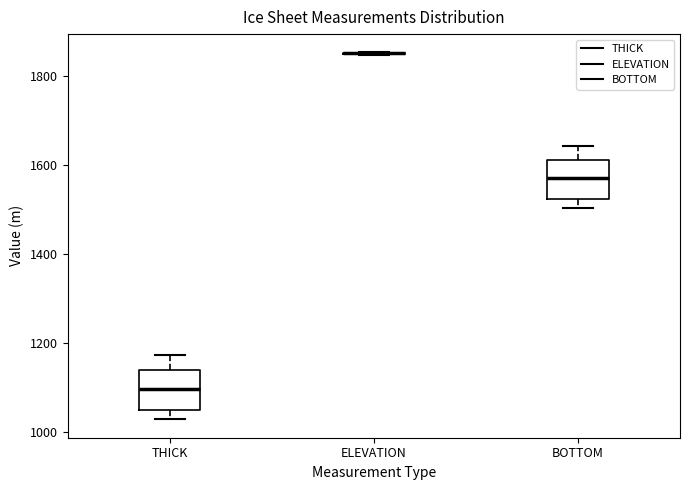

Reading left to right, read every box against the y-axis: the position of its median line, the range the box covers, and the ends of its whiskers. The values are not printed on the chart, so give them approximately, as read against the axis.

THICK: median 1100, box 1040 to 1140, whiskers 1020 to 1180
ELEVATION: box collapsed to a line at 1860, whiskers 1840 to 1860
BOTTOM: median 1580, box 1520 to 1620, whiskers 1500 to 1640